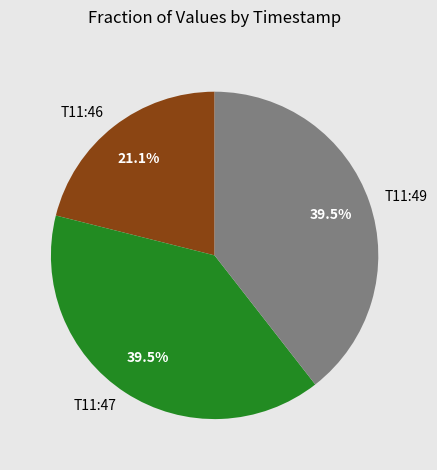

What percentage do T11:47 and T11:49 together represent?

78.9%